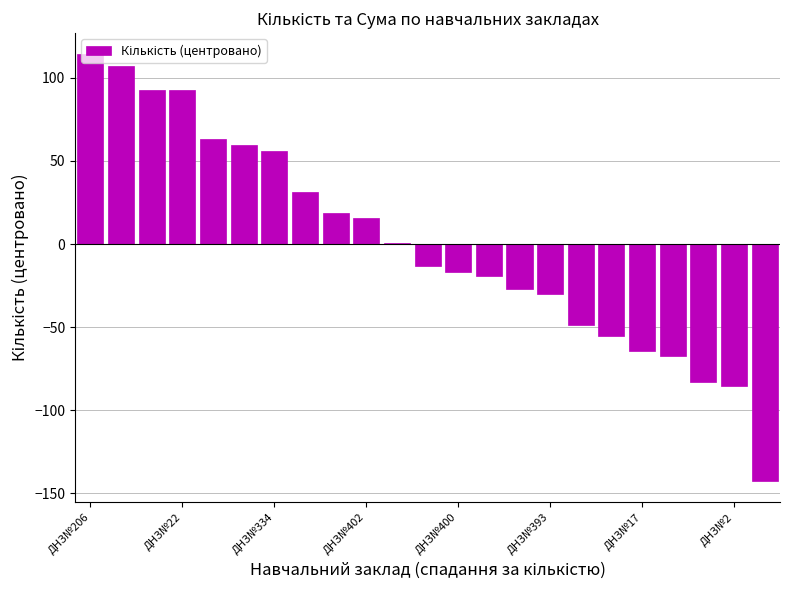

How many series are shown in this chart?

1